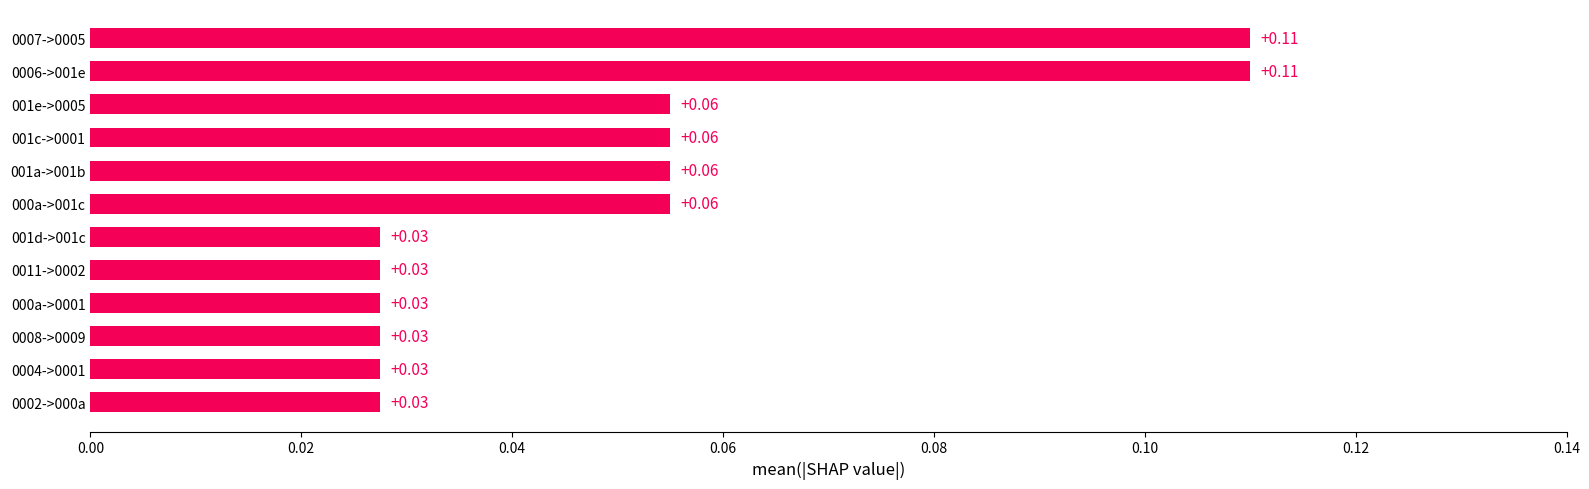

What is the change in value from 001a->001b to 0006->001e?

+0.1